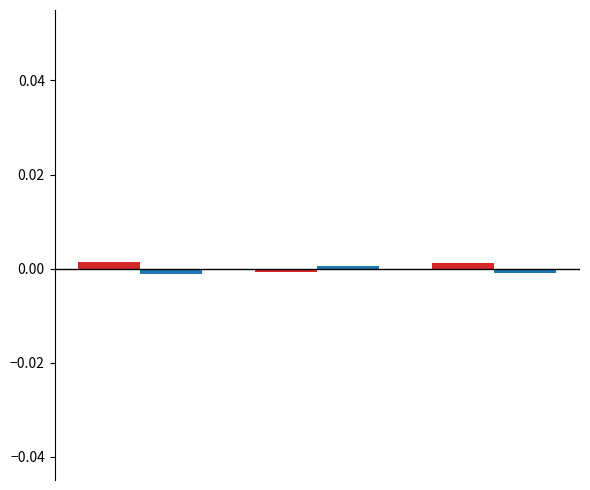

How many categories are shown in the chart?

3